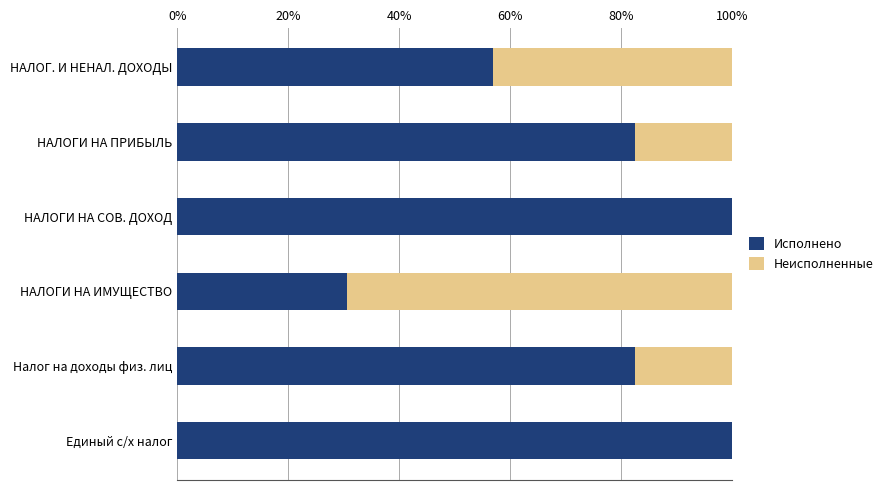

What is the total value across all series at Налог на доходы физ. лиц?

100.0